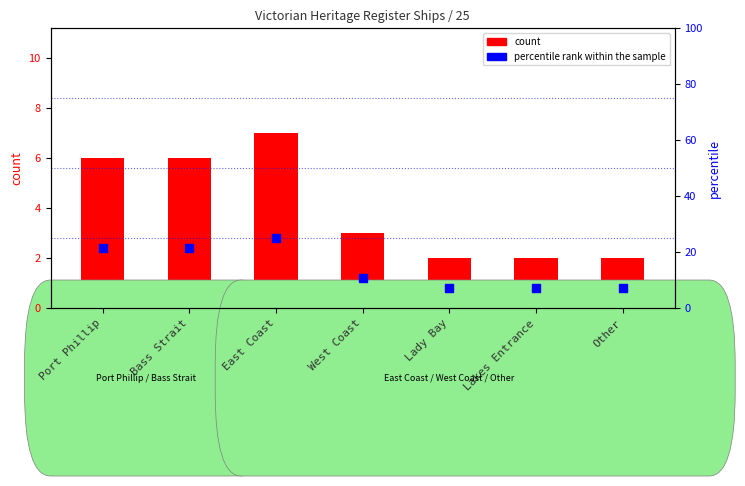

What is the ratio of the value at Port Phillip to the value at Lady Bay?

3.0